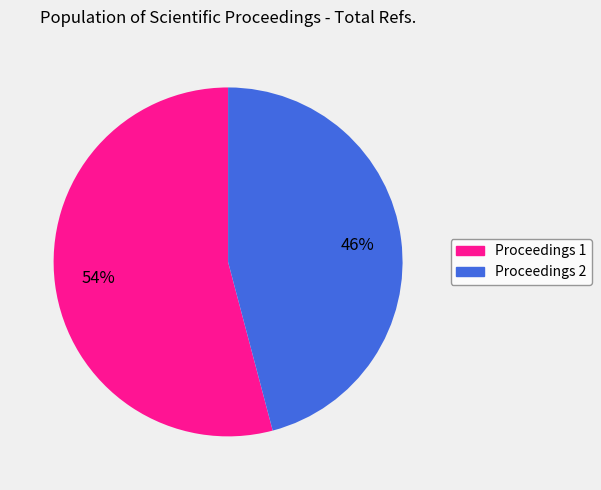

Is there any slice that represents more than half of the pie?

Yes